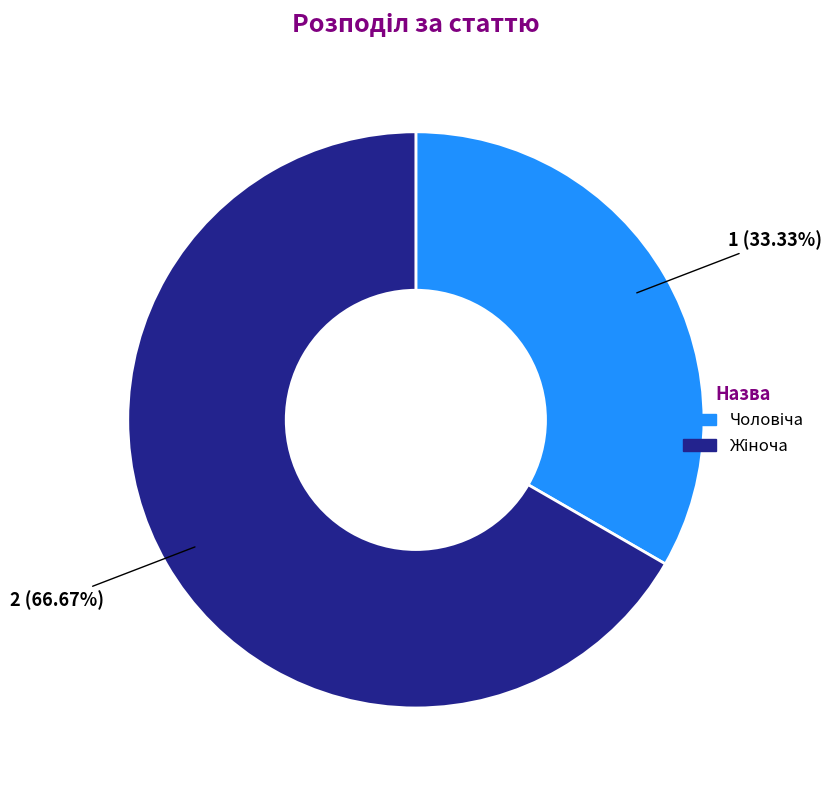

Is there any slice that represents more than half of the pie?

Yes